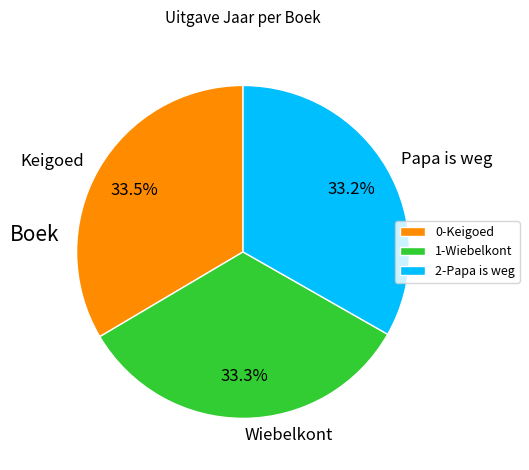

Is there any slice that represents more than half of the pie?

No